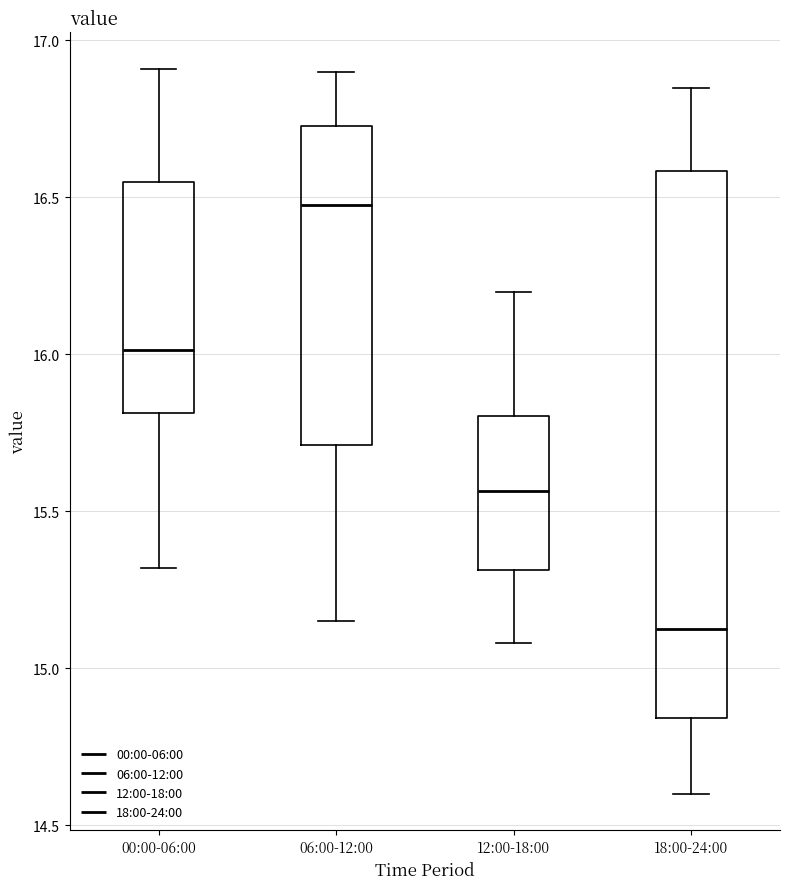

Where is the lower edge of the box for 00:00-06:00 on the y-axis? The values are not printed on the chart, so give them approximately, as read against the axis.

15.80